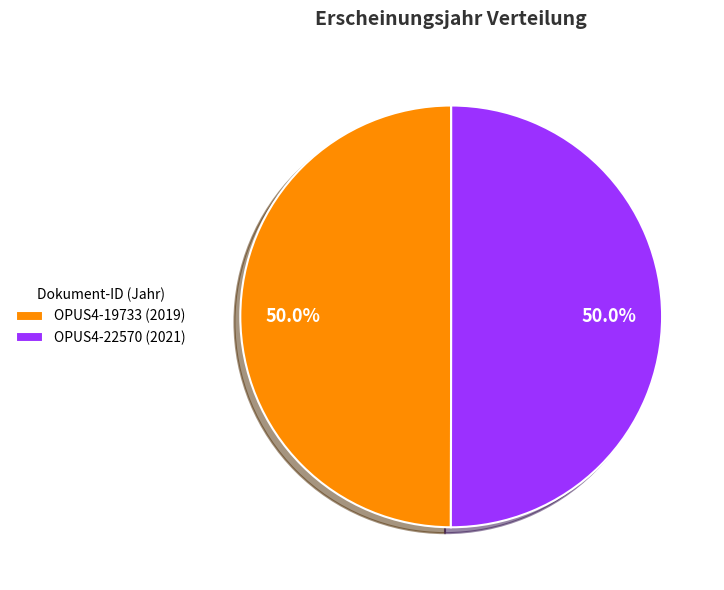

The OPUS4-22570 slice represents 40% of the pie. True or false?

False